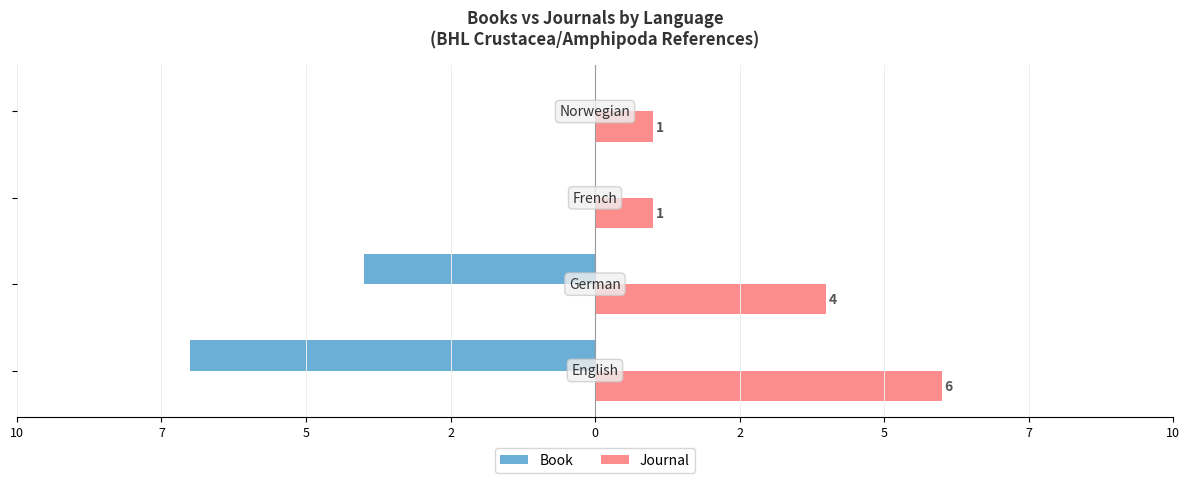

What are all the series names shown in the legend?

Book, Journal